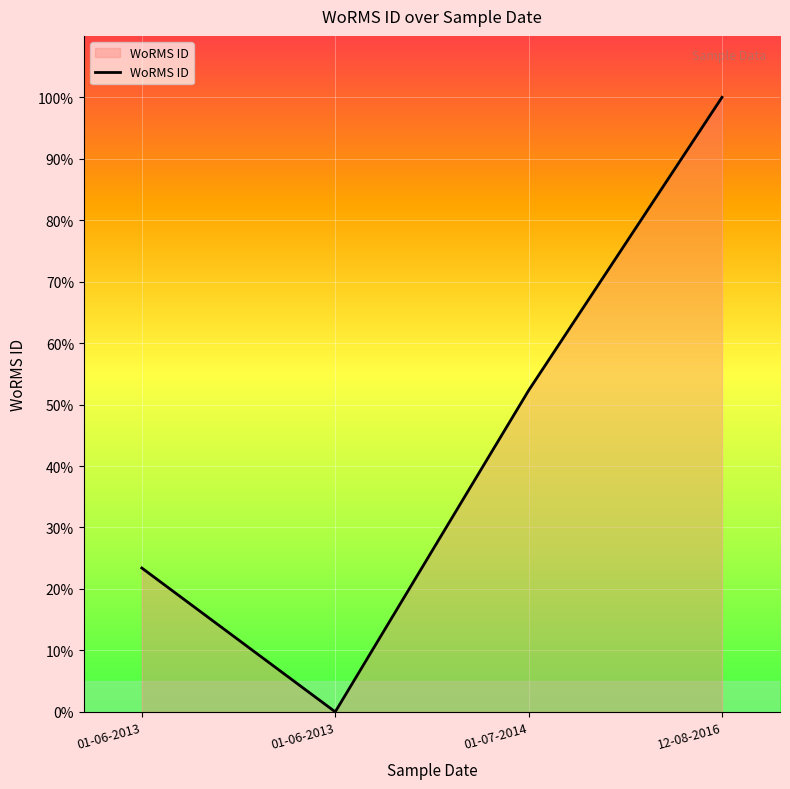

Reading left to right, transcribe all the data shown in this chart.

23.4	0.0	52.3	100.0